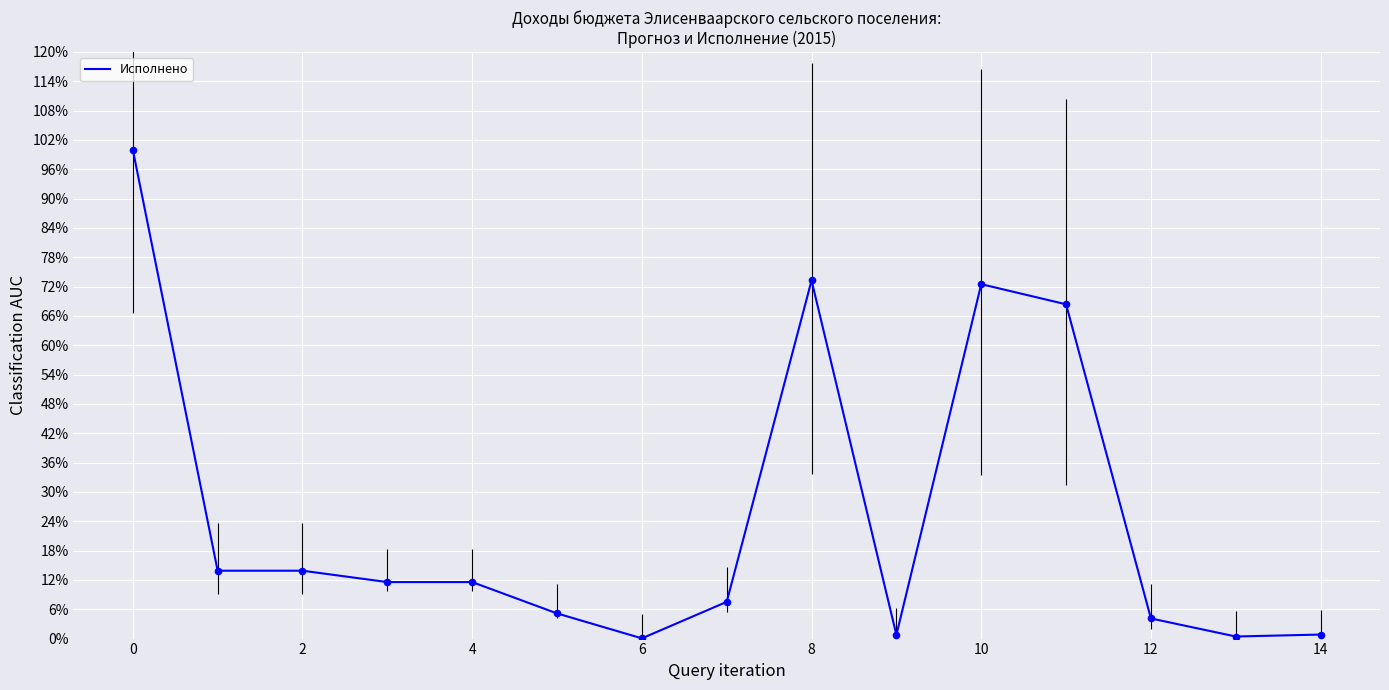

Does the chart have visible grid lines?

Yes